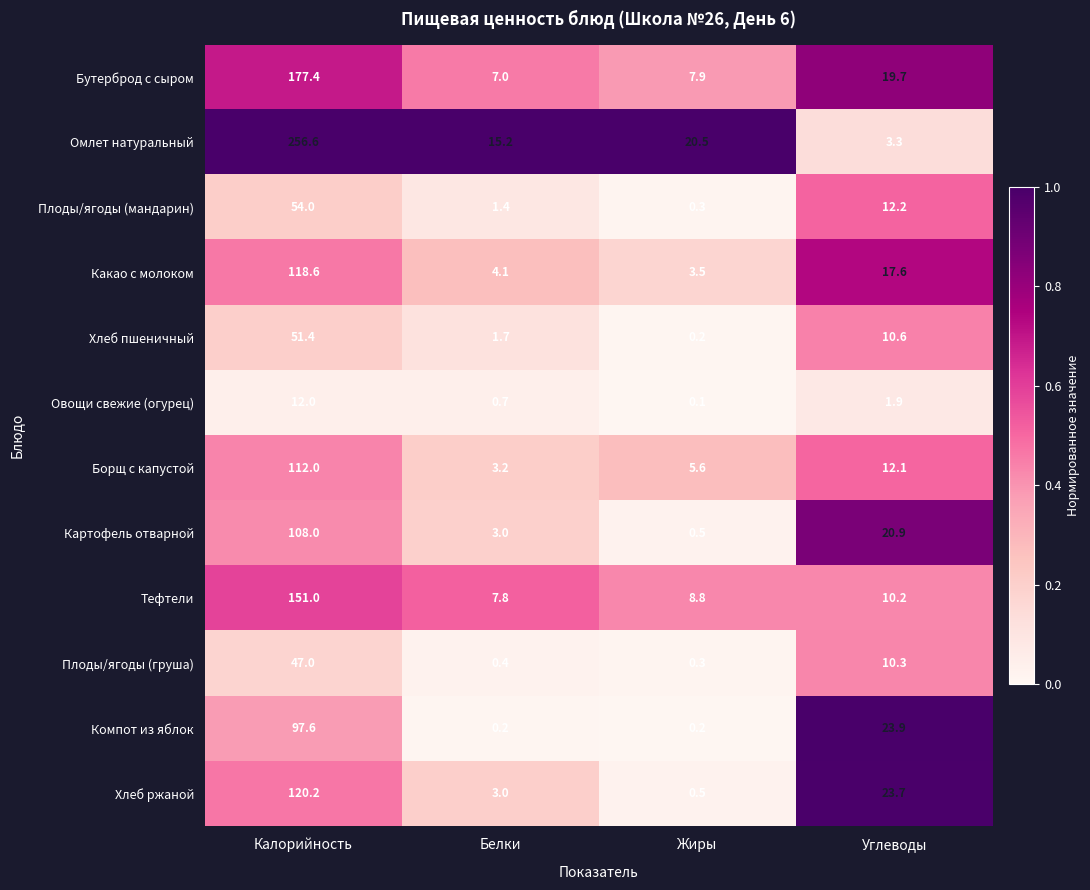

The value of Борщ с капустой at Жиры is 5.6. True or false?

True